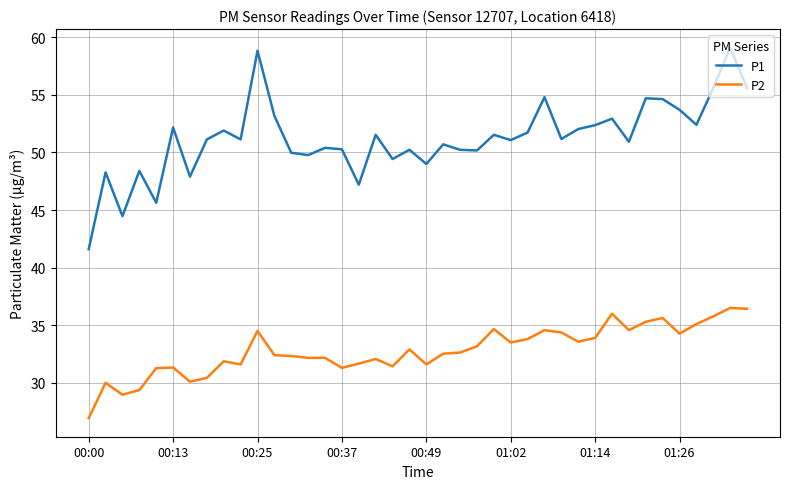

True or false: P1 has more than 0 points higher than both neighbors.

True